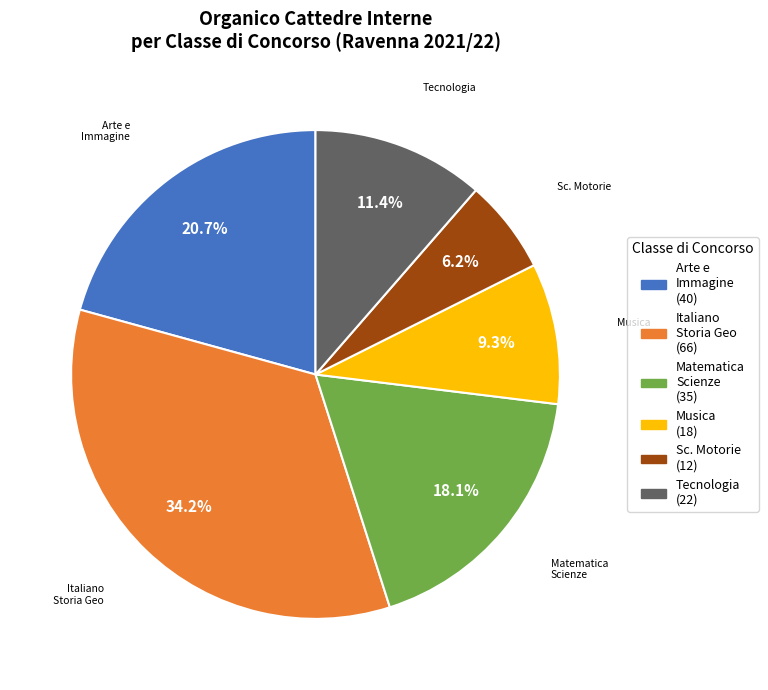

Does any single category account for the majority?

No